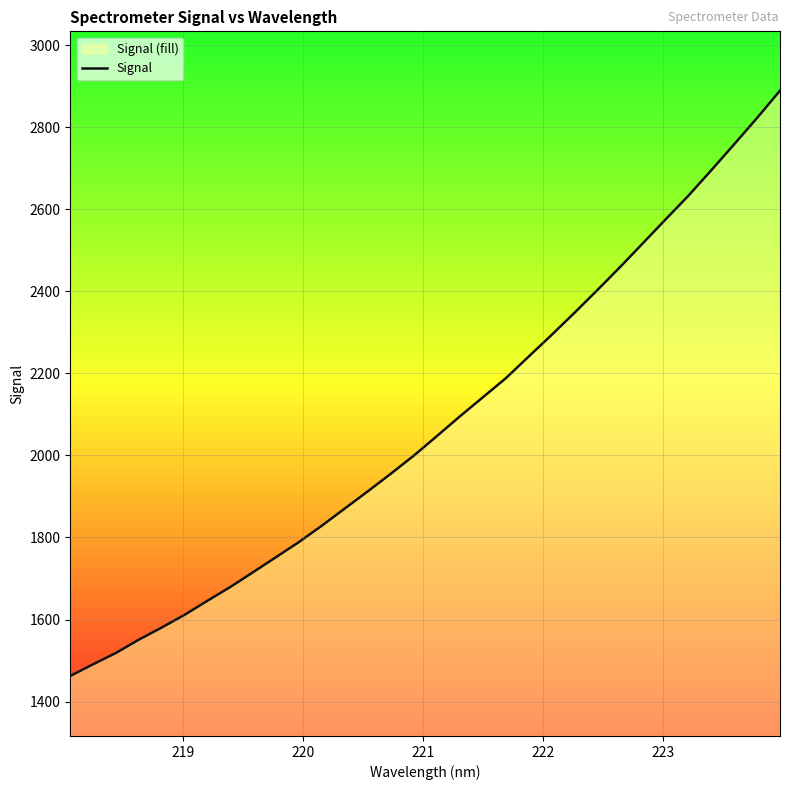

What is the sum of all values?

66472.4